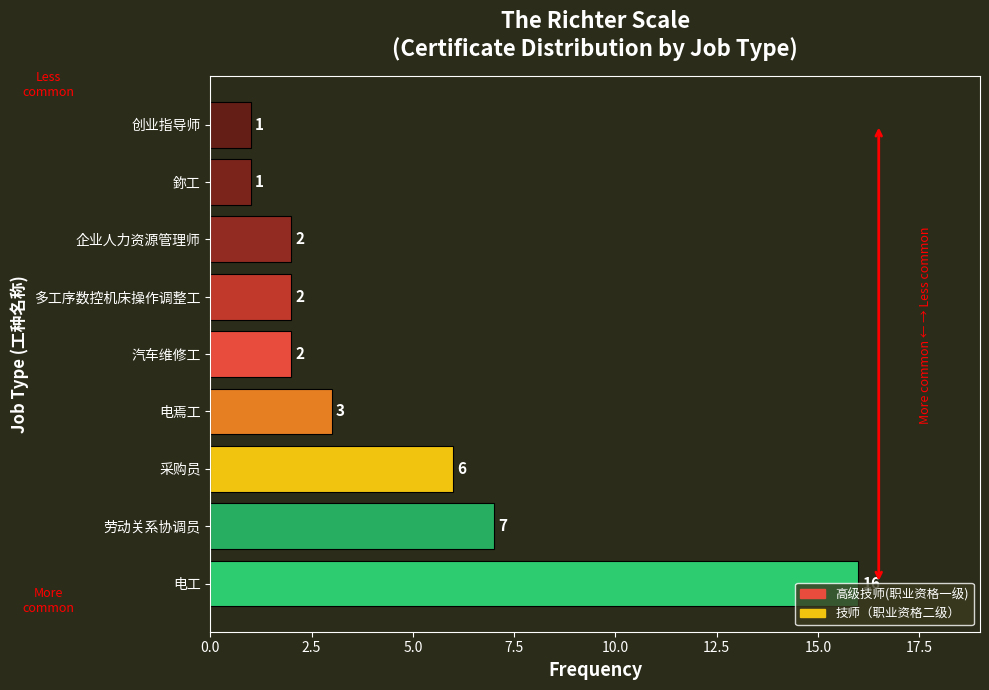

Between 采购员 and 电工, which is larger?

电工